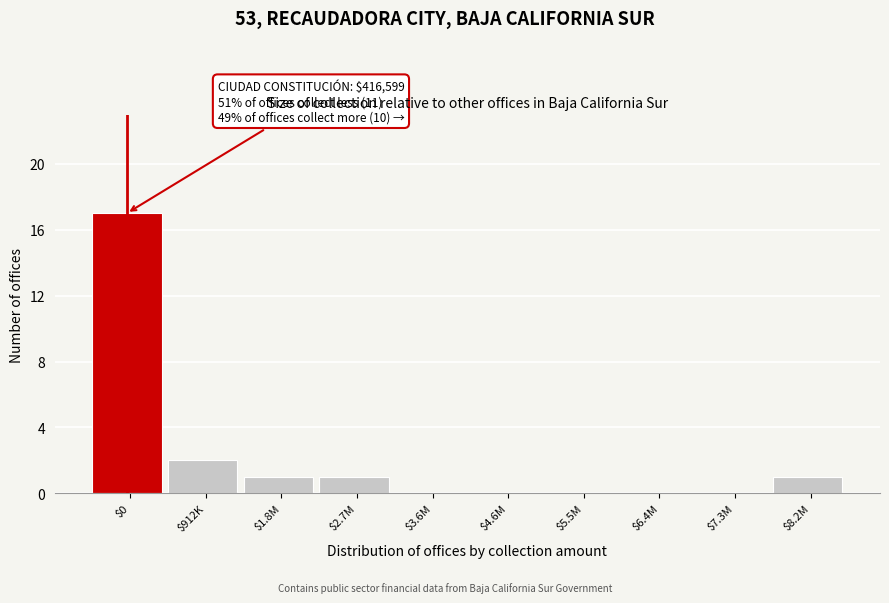

The chart shows a value of 1 at $8.2M. True or false?

True